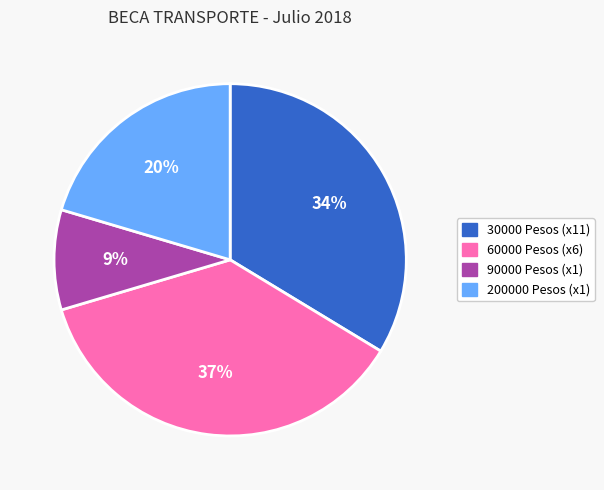

Between 60000 and 200000, which is larger?

60000